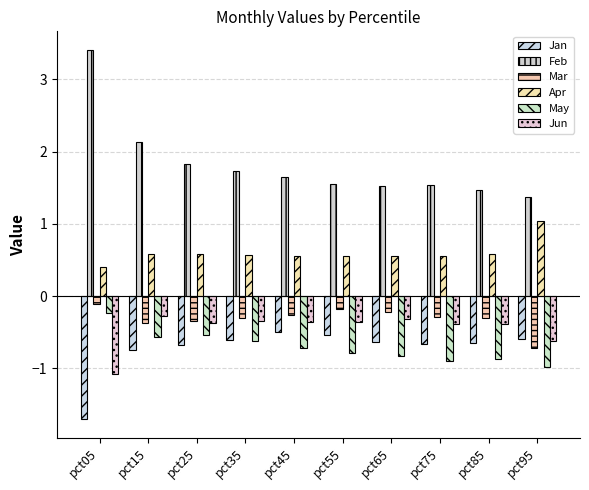

What is the smallest value displayed?

-1.7